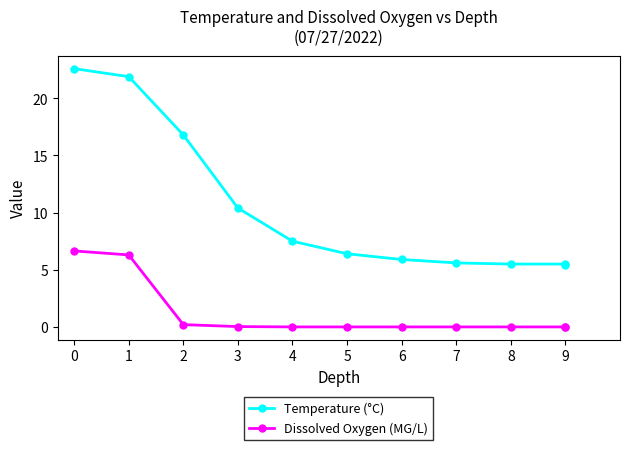

The value of Temperature (°C) at 4 is 2.1. True or false?

False